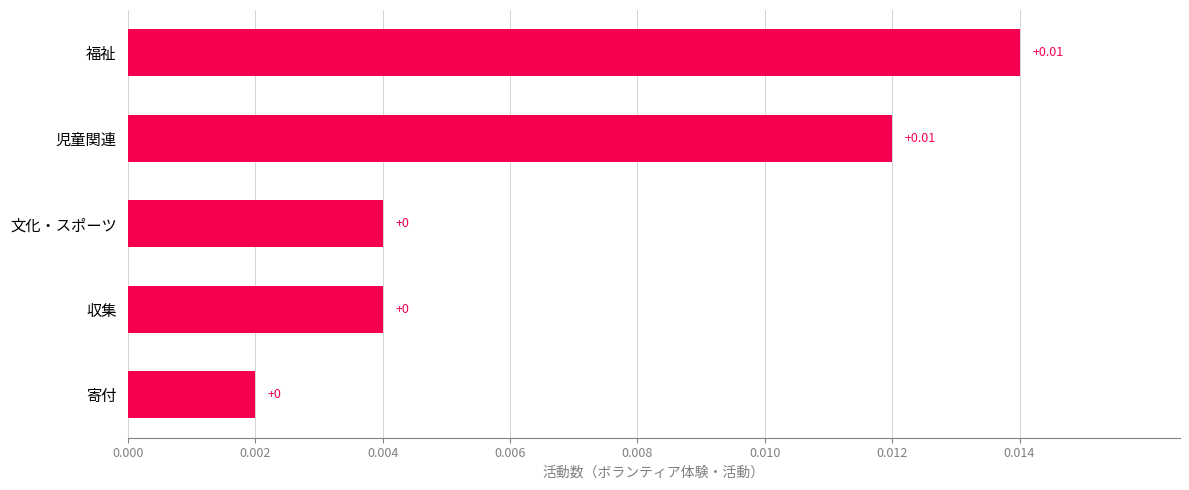

Does the chart contain any negative values?

No